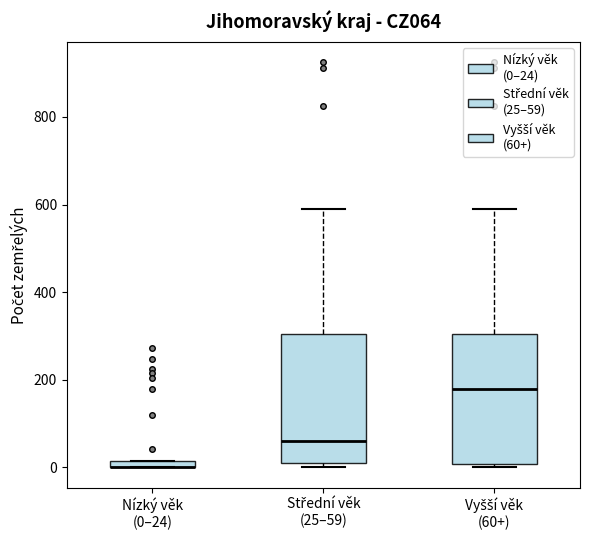

Where is the lower edge of the box for Střední věk (25–59) on the y-axis? The values are not printed on the chart, so give them approximately, as read against the axis.

20